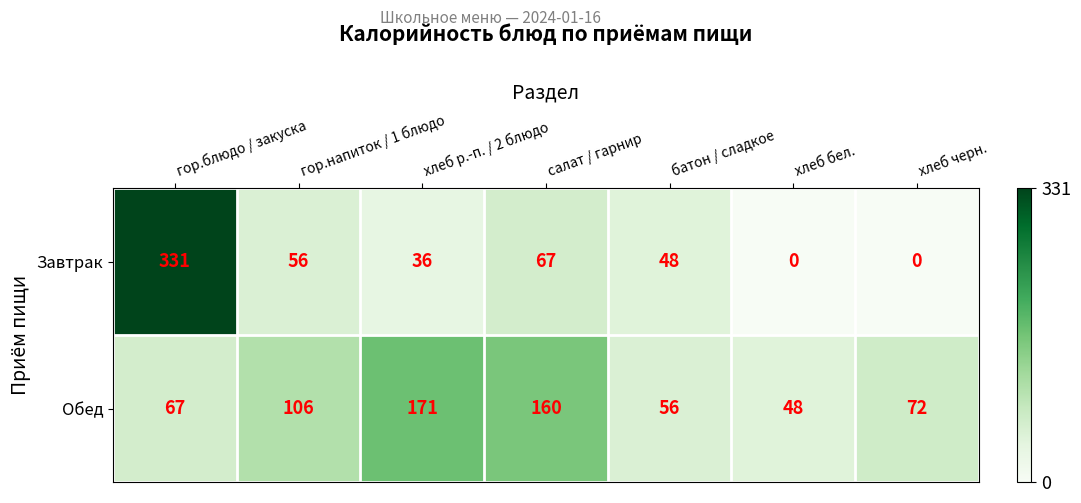

What is the difference between the Завтрак values at хлеб бел. and гор.блюдо / закуска?

331